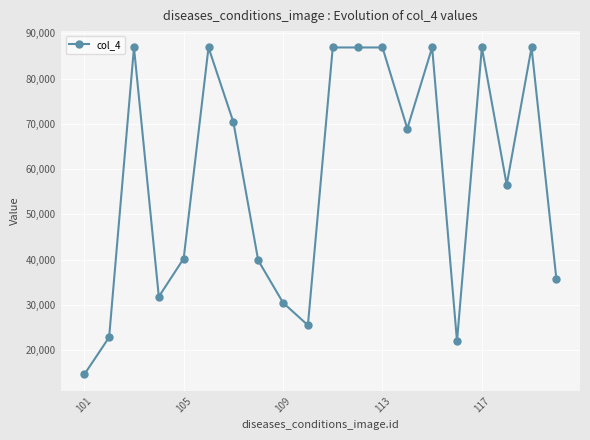

How many values are below 68955?

10